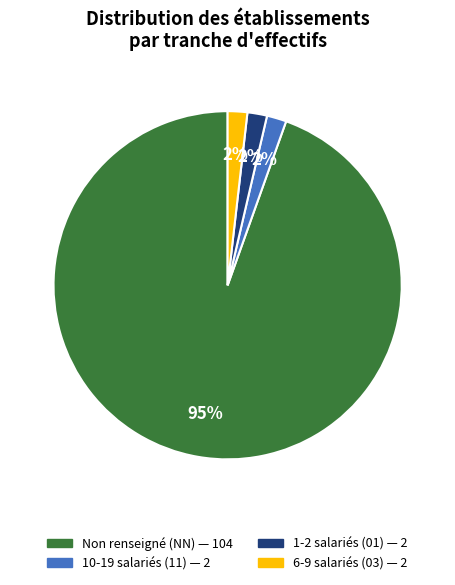

To the nearest percent, what is the average slice percentage?

25%